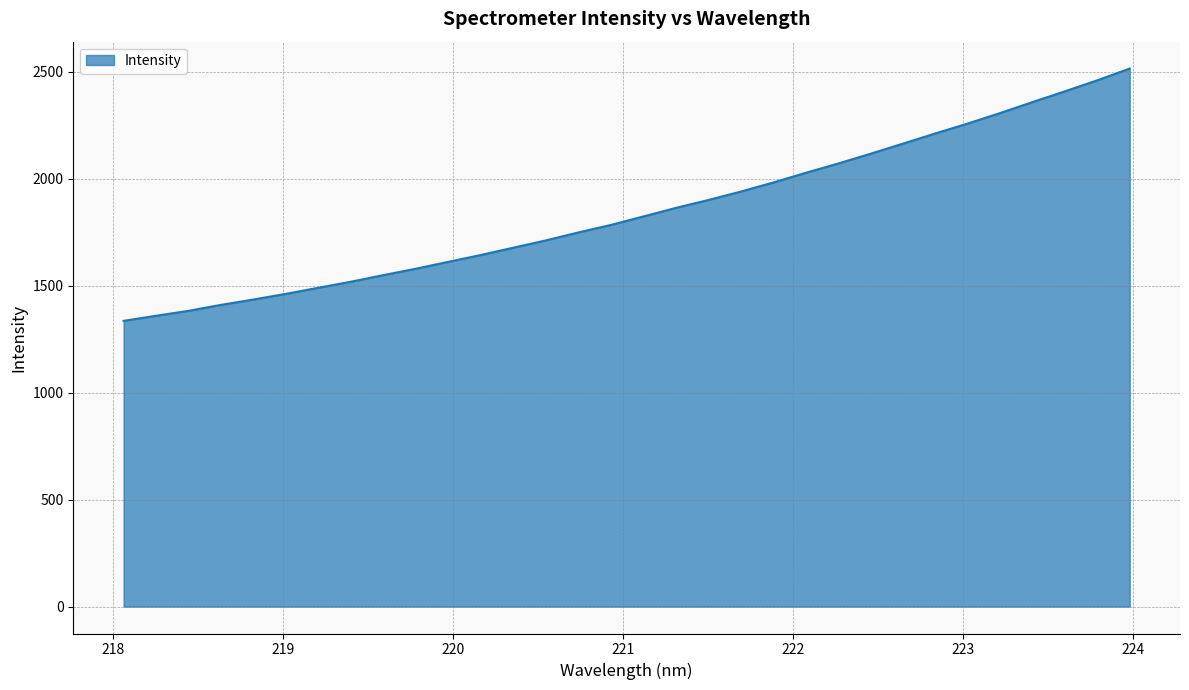

What is the maximum value shown in the chart?

2515.4